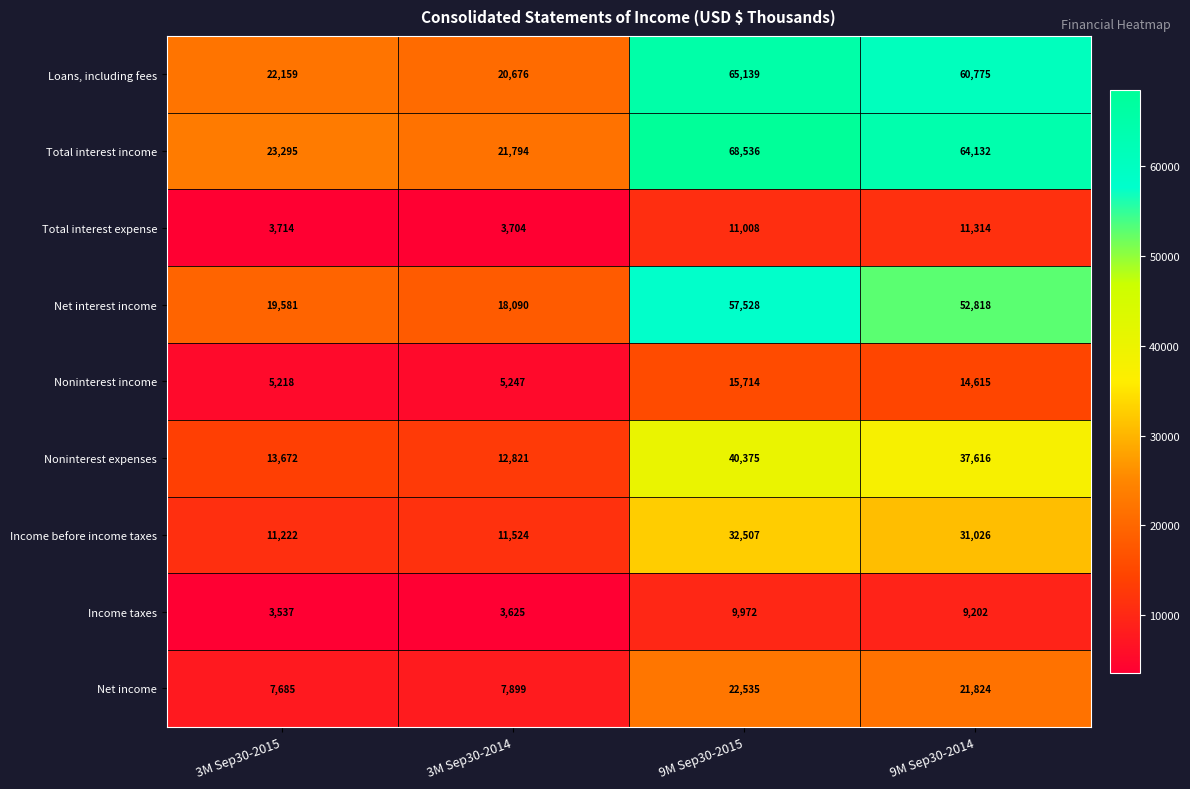

At which category is the sum across all series the highest?

9M Sep30-2015